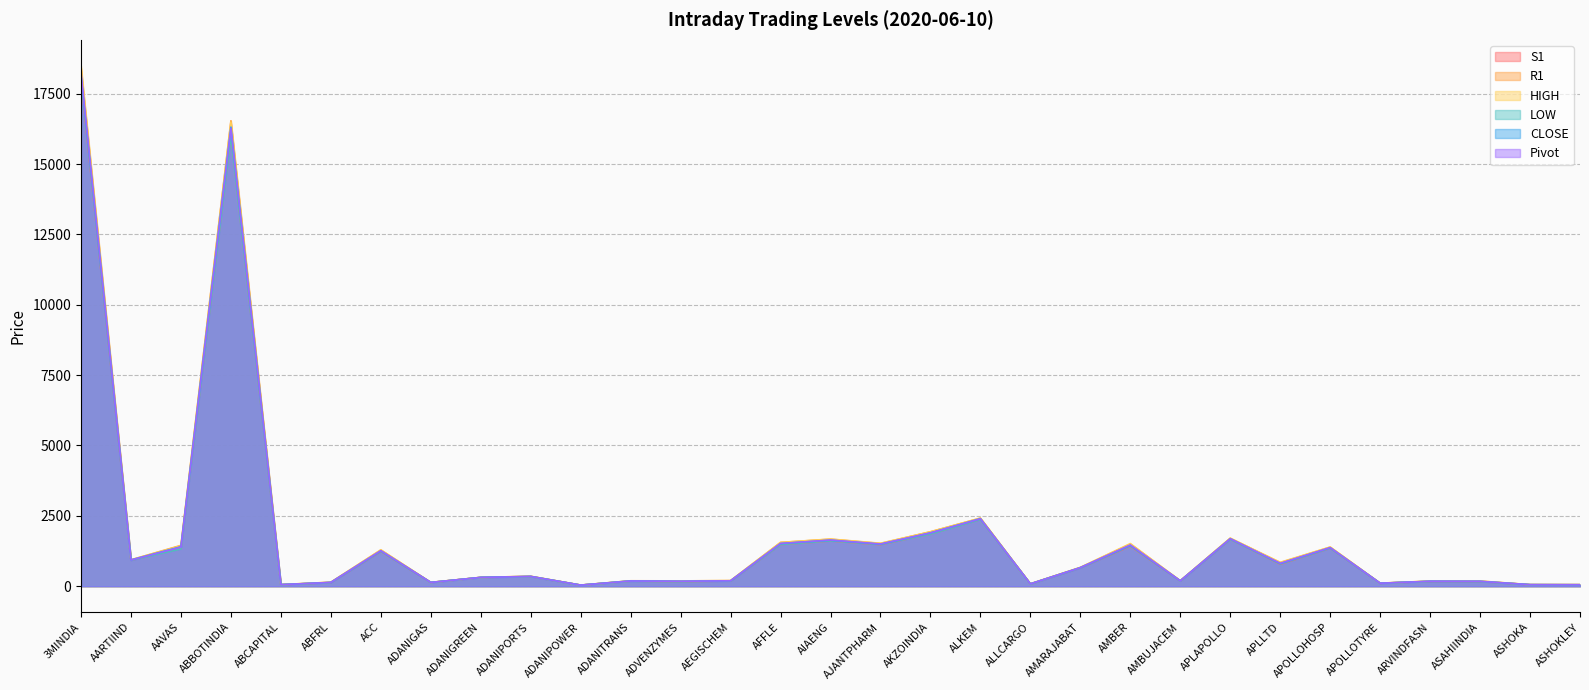

Reading right to left, what are all the values shown in this chart?

S1: ASHOKLEY=48.8	ASHOKA=52.3	ASAHIINDIA=163.4	ARVINDFASN=168.7	APOLLOTYRE=103.2	APOLLOHOSP=1347.5	APLLTD=778.2	APLAPOLLO=1665.8	AMBUJACEM=184.7	AMBER=1418.2	AMARAJABAT=649.9	ALLCARGO=78.8	ALKEM=2373.1	AKZOINDIA=1854.4	AJANTPHARM=1474.3	AIAENG=1604.7	AFFLE=1478.6	AEGISCHEM=184.8	ADVENZYMES=160.4	ADANITRANS=180.8	ADANIPOWER=37.9	ADANIPORTS=341.1	ADANIGREEN=310.1	ADANIGAS=131.5	ACC=1231.3	ABFRL=127.8	ABCAPITAL=52.4	ABBOTINDIA=16044.7	AAVAS=1341.0	AARTIIND=922.5	3MINDIA=18014.5
R1: ASHOKLEY=54.0	ASHOKA=54.9	ASAHIINDIA=180.8	ARVINDFASN=178.6	APOLLOTYRE=107.3	APOLLOHOSP=1386.8	APLLTD=836.0	APLAPOLLO=1704.7	AMBUJACEM=193.1	AMBER=1493.2	AMARAJABAT=665.8	ALLCARGO=84.5	ALKEM=2420.1	AKZOINDIA=1934.3	AJANTPHARM=1517.3	AIAENG=1669.7	AFFLE=1554.4	AEGISCHEM=196.5	ADVENZYMES=188.6	ADANITRANS=192.4	ADANIPOWER=39.0	ADANIPORTS=351.2	ADANIGREEN=313.8	ADANIGAS=135.3	ACC=1281.6	ABFRL=139.3	ABCAPITAL=56.2	ABBOTINDIA=16539.7	AAVAS=1449.9	AARTIIND=937.5	3MINDIA=18404.5
HIGH: ASHOKLEY=55.4	ASHOKA=55.4	ASAHIINDIA=182.9	ARVINDFASN=181.9	APOLLOTYRE=108.3	APOLLOHOSP=1392.0	APLLTD=849.0	APLAPOLLO=1705.0	AMBUJACEM=195.2	AMBER=1515.0	AMARAJABAT=668.0	ALLCARGO=86.0	ALKEM=2415.0	AKZOINDIA=1931.9	AJANTPHARM=1525.0	AIAENG=1675.0	AFFLE=1555.5	AEGISCHEM=199.8	ADVENZYMES=186.9	ADANITRANS=188.7	ADANIPOWER=39.2	ADANIPORTS=351.4	ADANIGREEN=312.6	ADANIGAS=136.2	ACC=1293.6	ABFRL=141.9	ABCAPITAL=57.2	ABBOTINDIA=16495.0	AAVAS=1434.0	AARTIIND=937.0	3MINDIA=18490.0
LOW: ASHOKLEY=50.1	ASHOKA=52.8	ASAHIINDIA=165.6	ARVINDFASN=171.9	APOLLOTYRE=104.2	APOLLOHOSP=1352.7	APLLTD=791.2	APLAPOLLO=1666.0	AMBUJACEM=186.8	AMBER=1440.0	AMARAJABAT=652.1	ALLCARGO=80.3	ALKEM=2368.1	AKZOINDIA=1852.0	AJANTPHARM=1482.0	AIAENG=1610.0	AFFLE=1479.8	AEGISCHEM=188.1	ADVENZYMES=158.7	ADANITRANS=177.0	ADANIPOWER=38.0	ADANIPORTS=341.3	ADANIGREEN=308.9	ADANIGAS=132.3	ACC=1243.3	ABFRL=130.3	ABCAPITAL=53.4	ABBOTINDIA=16000.0	AAVAS=1325.1	AARTIIND=922.0	3MINDIA=18100.0
CLOSE: ASHOKLEY=50.8	ASHOKA=53.4	ASAHIINDIA=171.1	ARVINDFASN=172.0	APOLLOTYRE=104.8	APOLLOHOSP=1364.5	APLLTD=800.6	APLAPOLLO=1685.2	AMBUJACEM=187.8	AMBER=1444.8	AMARAJABAT=656.8	ALLCARGO=81.0	ALKEM=2399.1	AKZOINDIA=1895.5	AJANTPHARM=1492.0	AIAENG=1634.6	AFFLE=1516.0	AEGISCHEM=189.1	ADVENZYMES=175.3	ADANITRANS=188.4	ADANIPOWER=38.4	ADANIPORTS=346.1	ADANIGREEN=312.6	ADANIGAS=133.0	ACC=1250.5	ABFRL=132.3	ABCAPITAL=53.8	ABBOTINDIA=16314.5	AAVAS=1403.4	AARTIIND=930.2	3MINDIA=18166.8
Pivot: ASHOKLEY=52.1	ASHOKA=53.9	ASAHIINDIA=173.2	ARVINDFASN=175.3	APOLLOTYRE=105.7	APOLLOHOSP=1369.8	APLLTD=813.6	APLAPOLLO=1685.4	AMBUJACEM=190.0	AMBER=1466.6	AMARAJABAT=659.0	ALLCARGO=82.4	ALKEM=2394.1	AKZOINDIA=1893.2	AJANTPHARM=1499.7	AIAENG=1639.9	AFFLE=1517.1	AEGISCHEM=192.3	ADVENZYMES=173.6	ADANITRANS=184.7	ADANIPOWER=38.5	ADANIPORTS=346.2	ADANIGREEN=311.4	ADANIGAS=133.8	ACC=1262.5	ABFRL=134.8	ABCAPITAL=54.8	ABBOTINDIA=16269.9	AAVAS=1387.5	AARTIIND=929.7	3MINDIA=18252.3